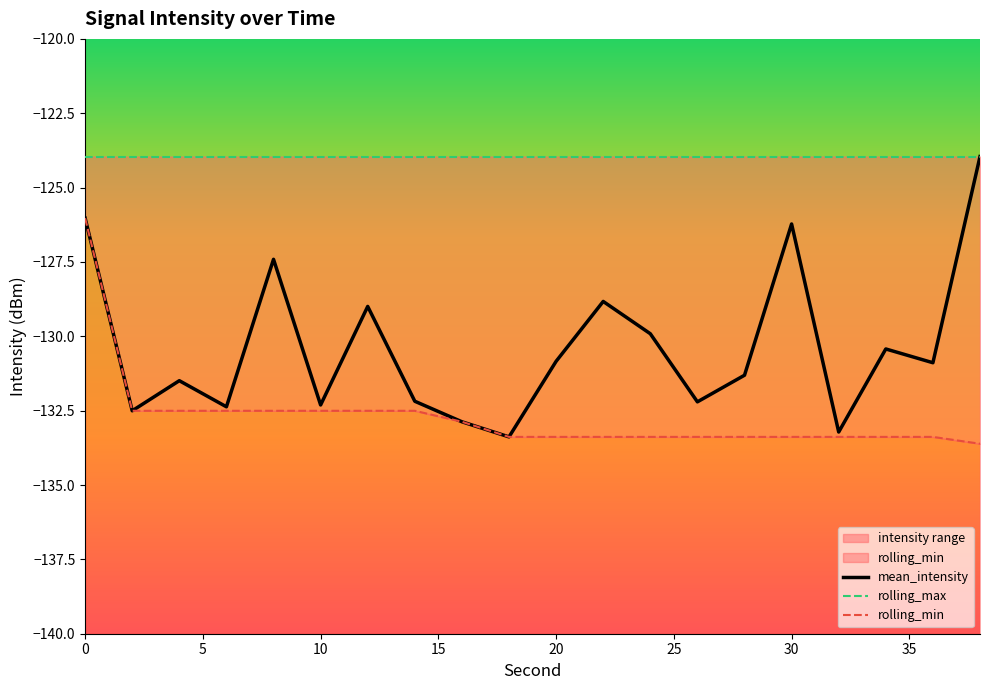

True or false: mean_intensity and rolling_max intersect in this chart.

False